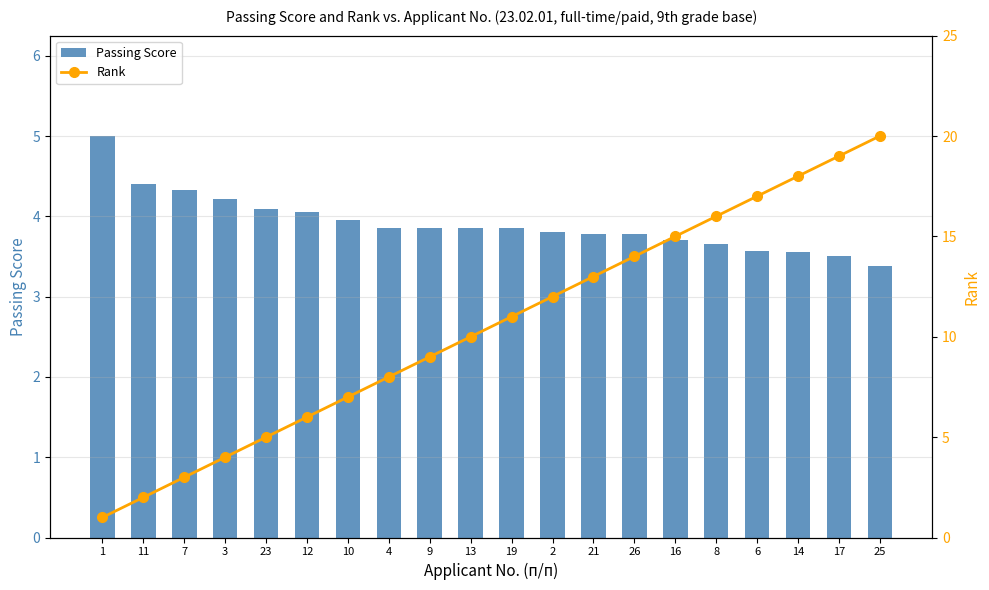

The value of Rank at 8 is 8.4. True or false?

False